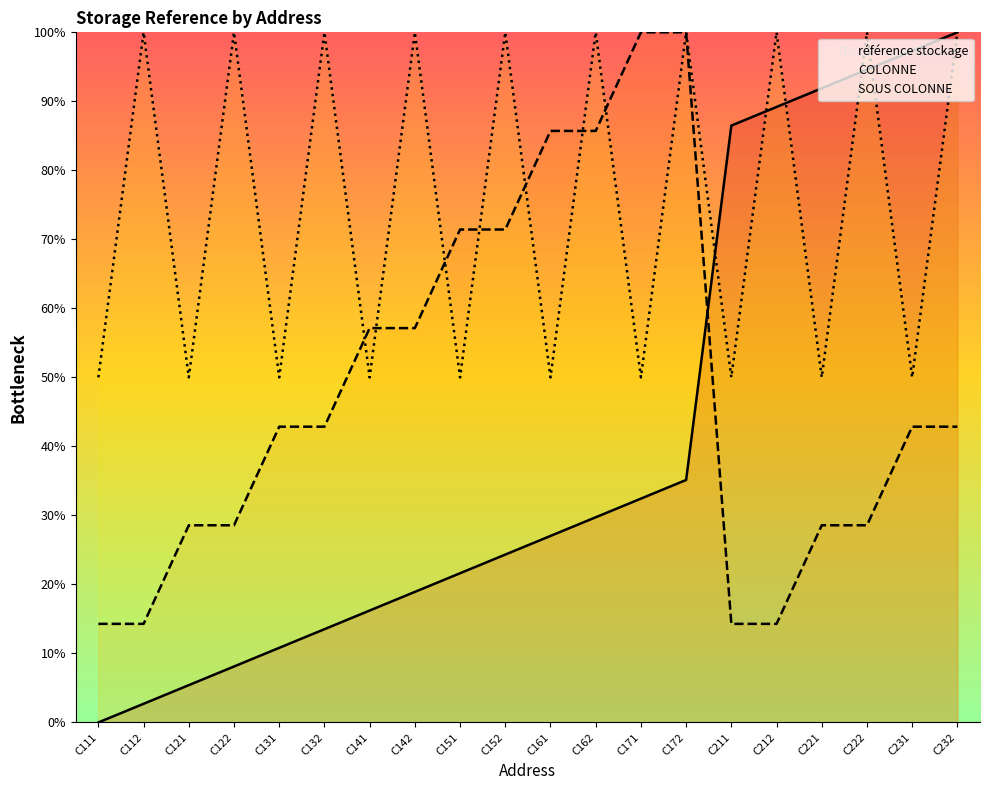

The COLONNE series shows 37.7 at C162. True or false?

False